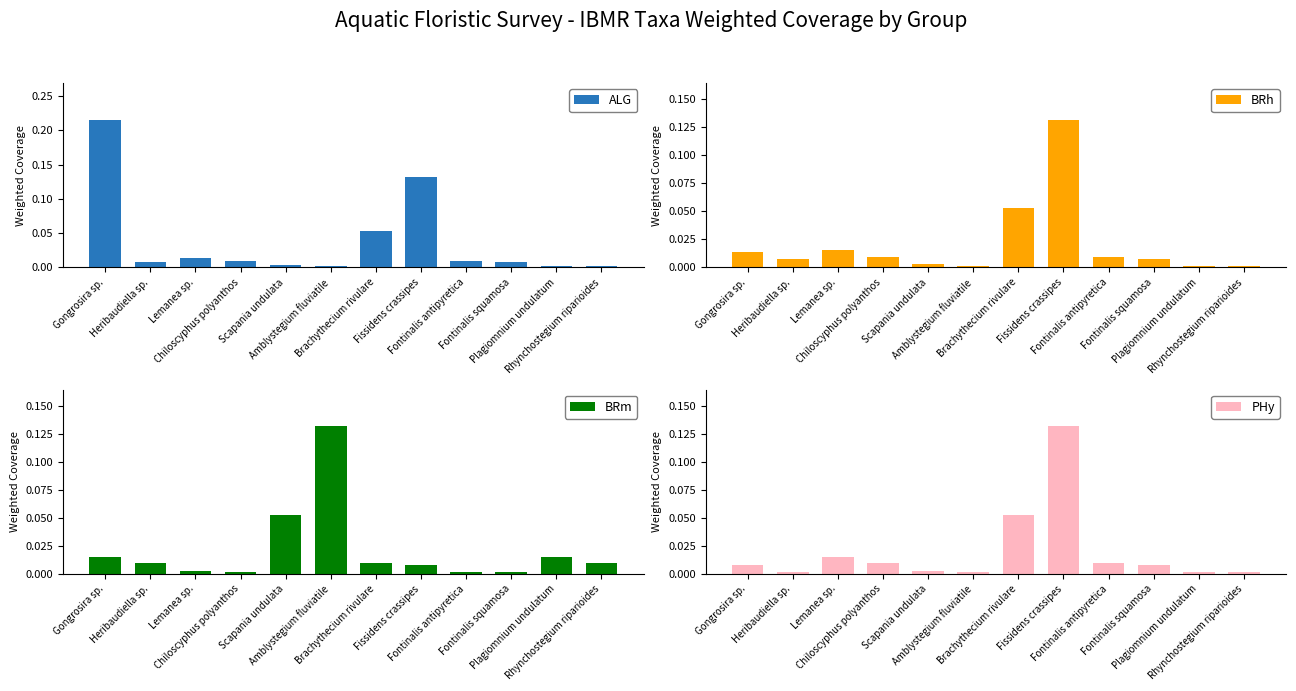

Are the bars grouped side by side (vs. stacked)?

Yes